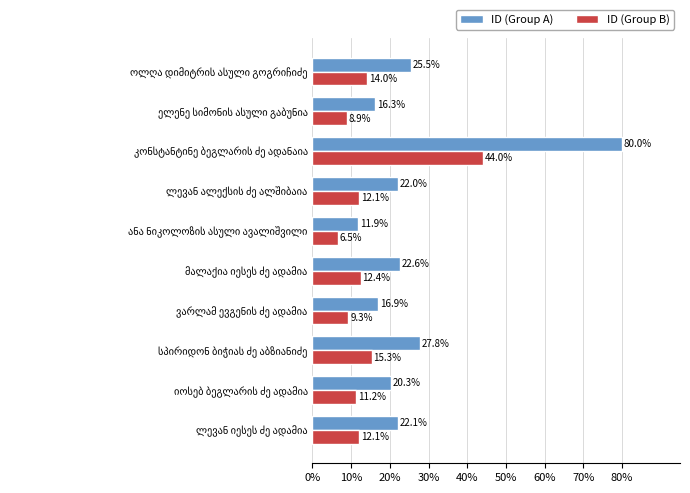

Which series has the largest total across all categories?

ID (Group A)